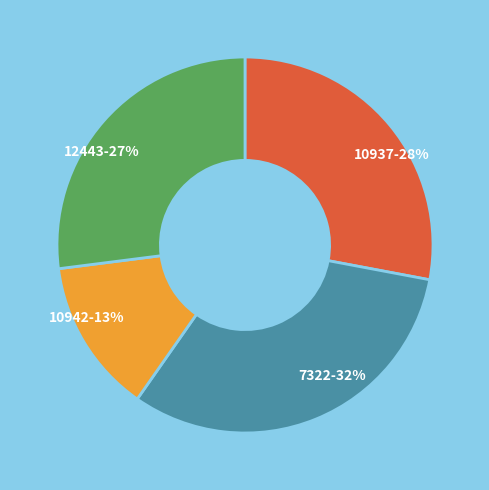

To the nearest percent, what percentage of the pie is 7322?

32%